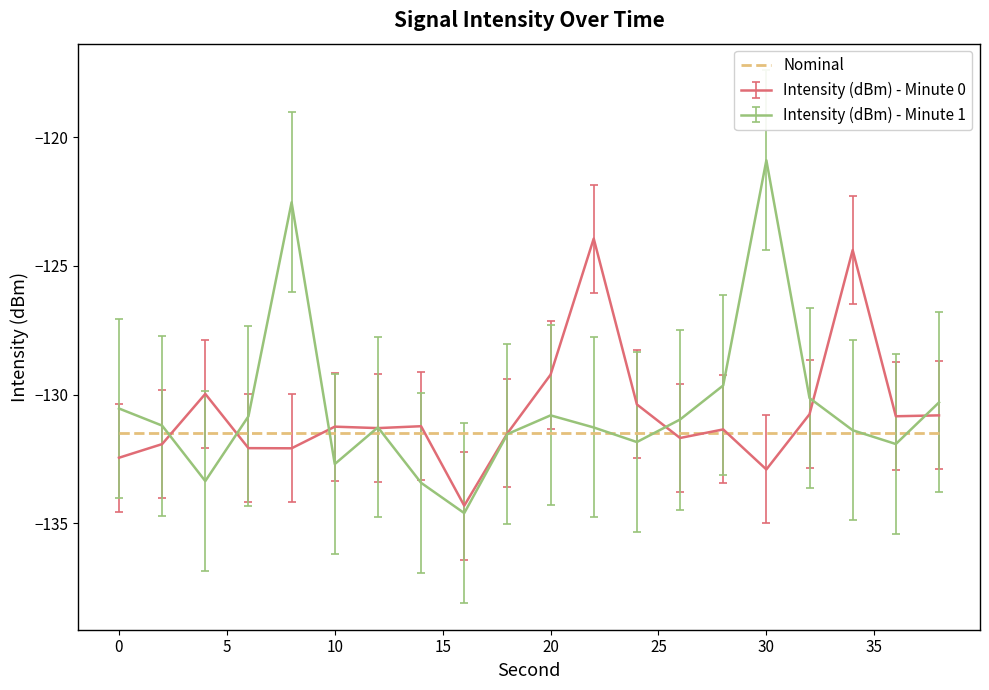

After their last crossing, which series has the higher values: Intensity (dBm) - Minute 1 or Intensity (dBm) - Minute 0?

Intensity (dBm) - Minute 1